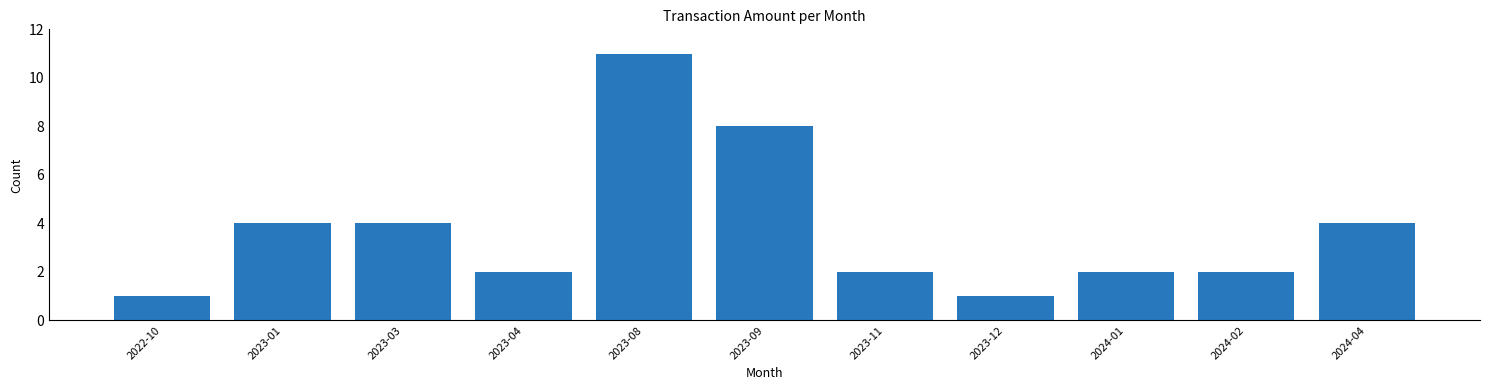

What is the change in value from 2023-03 to 2023-09?

+4